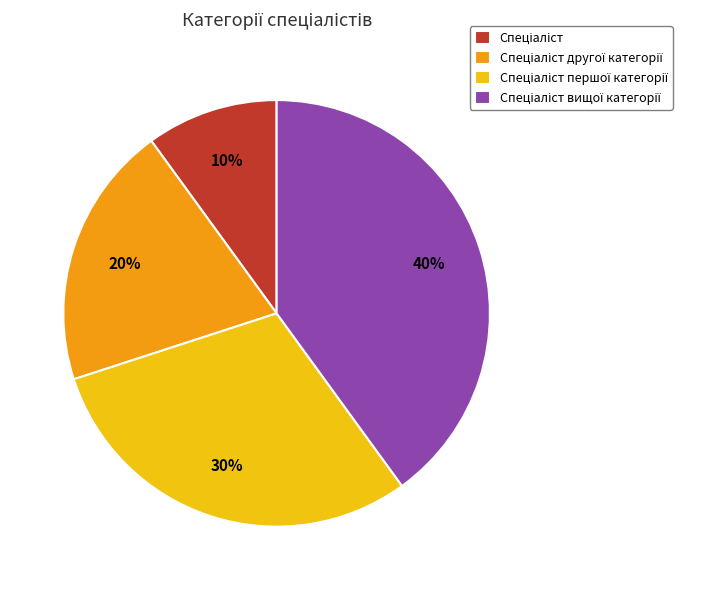

To the nearest percent, what is the difference between the largest and smallest slice percentages?

30%